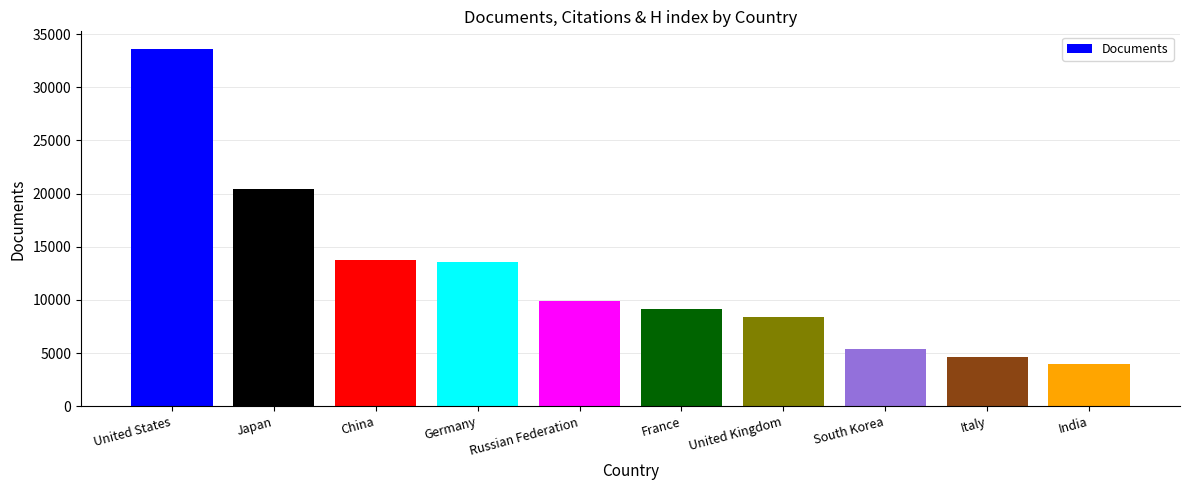

Reading left to right, list all the values displayed in this chart.

33589	20471	13759	13528	9928	9110	8426	5406	4678	3997